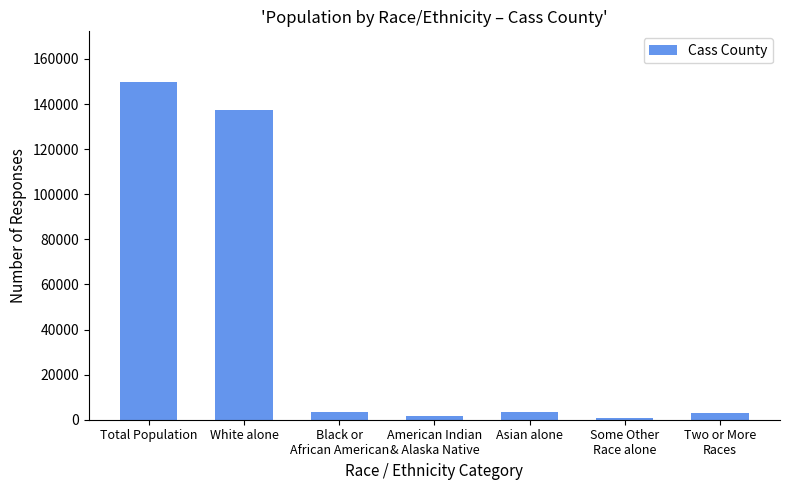

How many data points does each series have?

7